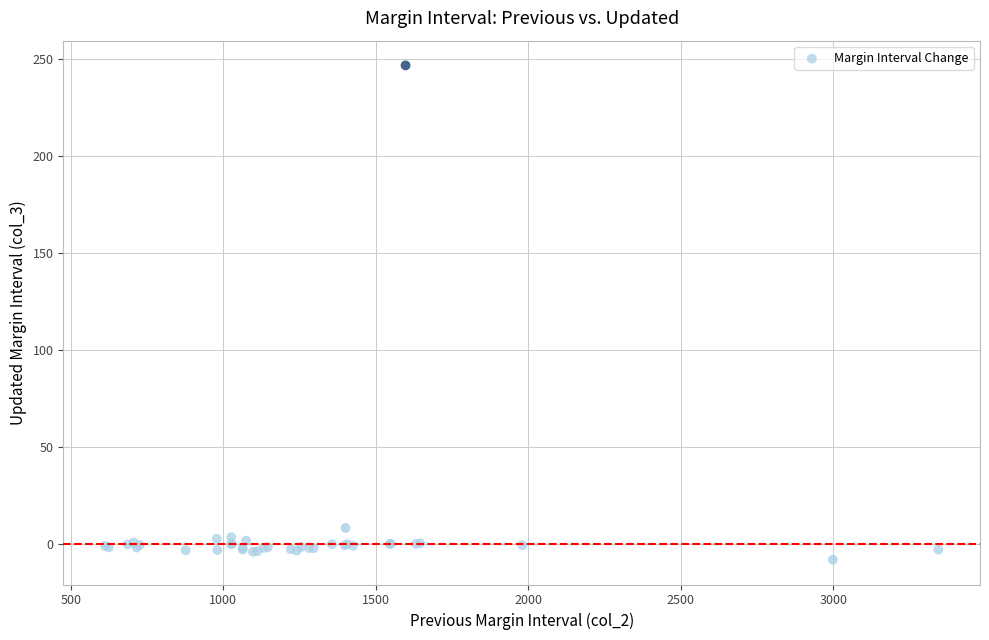

What Y value in the scatter plot is closest to 119?

8.4